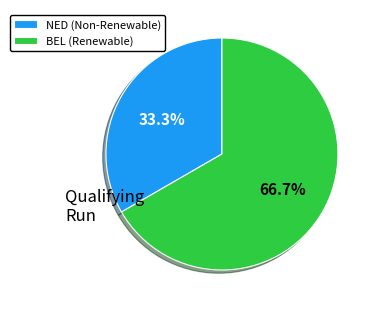

What is the smallest slice in the pie chart?

NED (Non-Renewable)